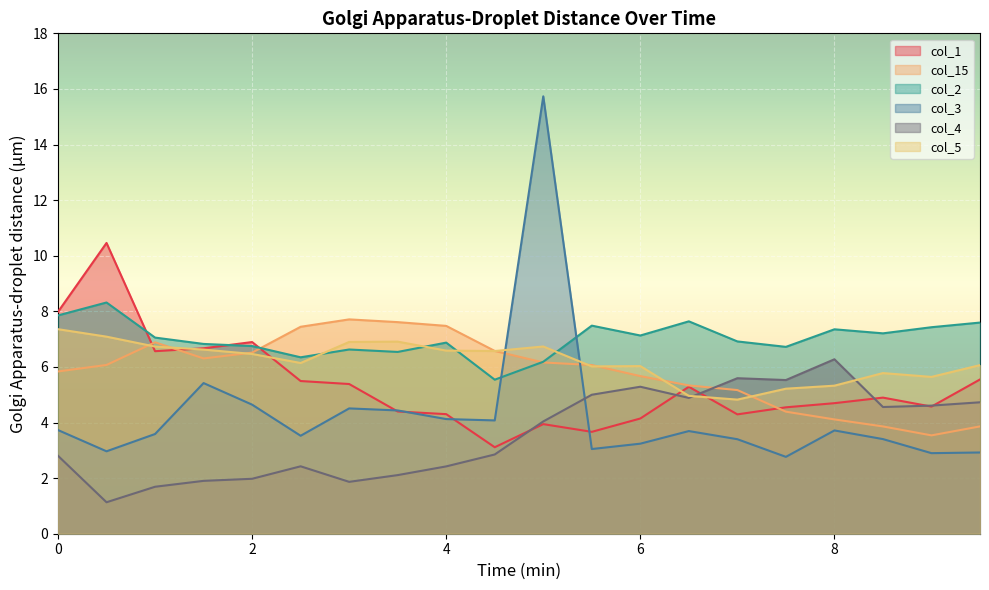

True or false: col_1 has a value of 6.9 at 2.0.

True